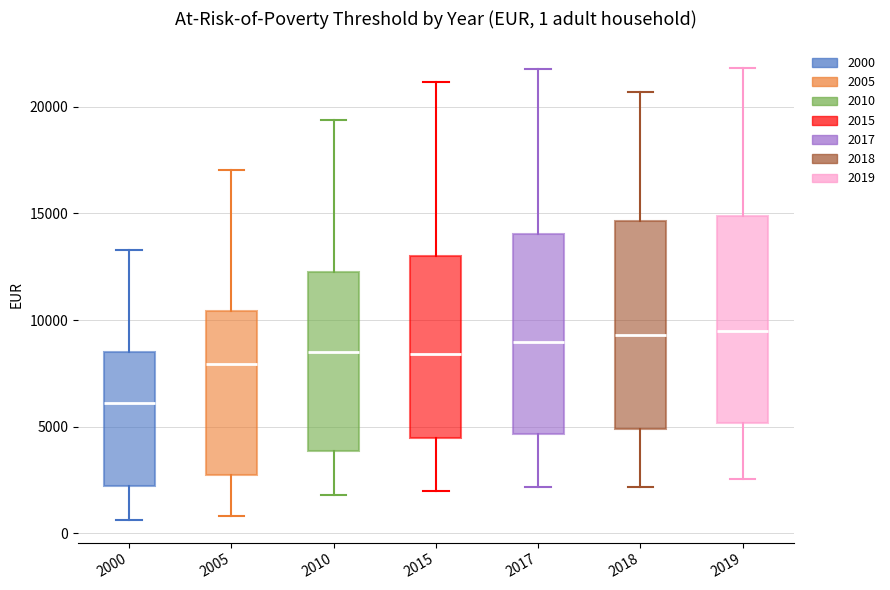

Which box's median line is the lowest?

2000